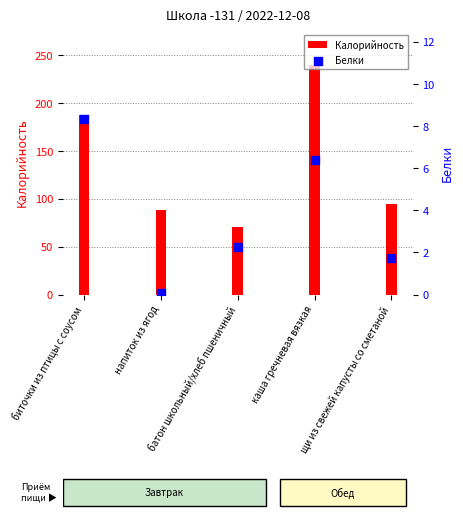

Which series reaches the minimum Y coordinate?

Белки